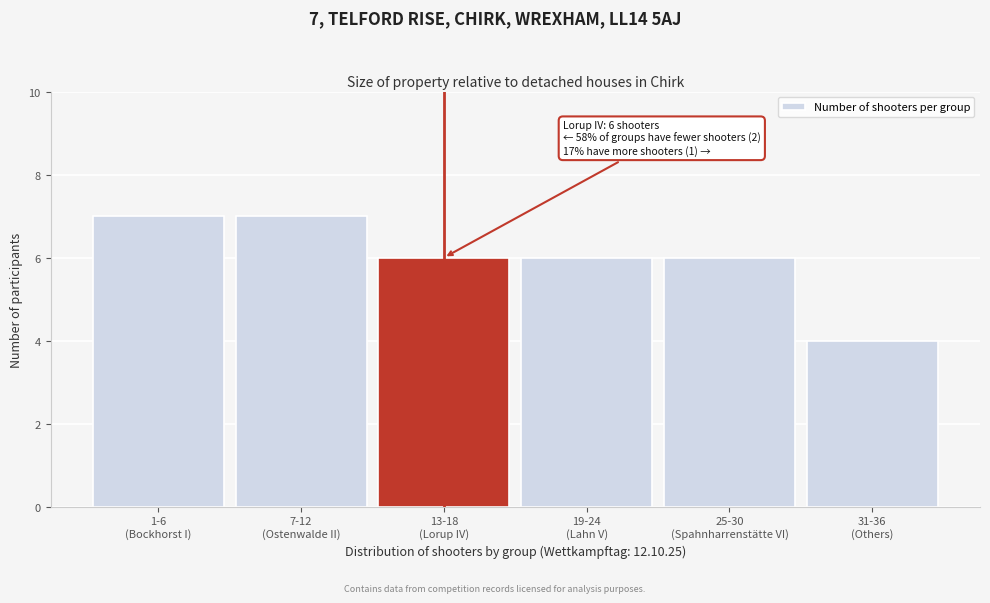

Reading left to right, list all the values displayed in this chart.

7	7	6	6	6	4